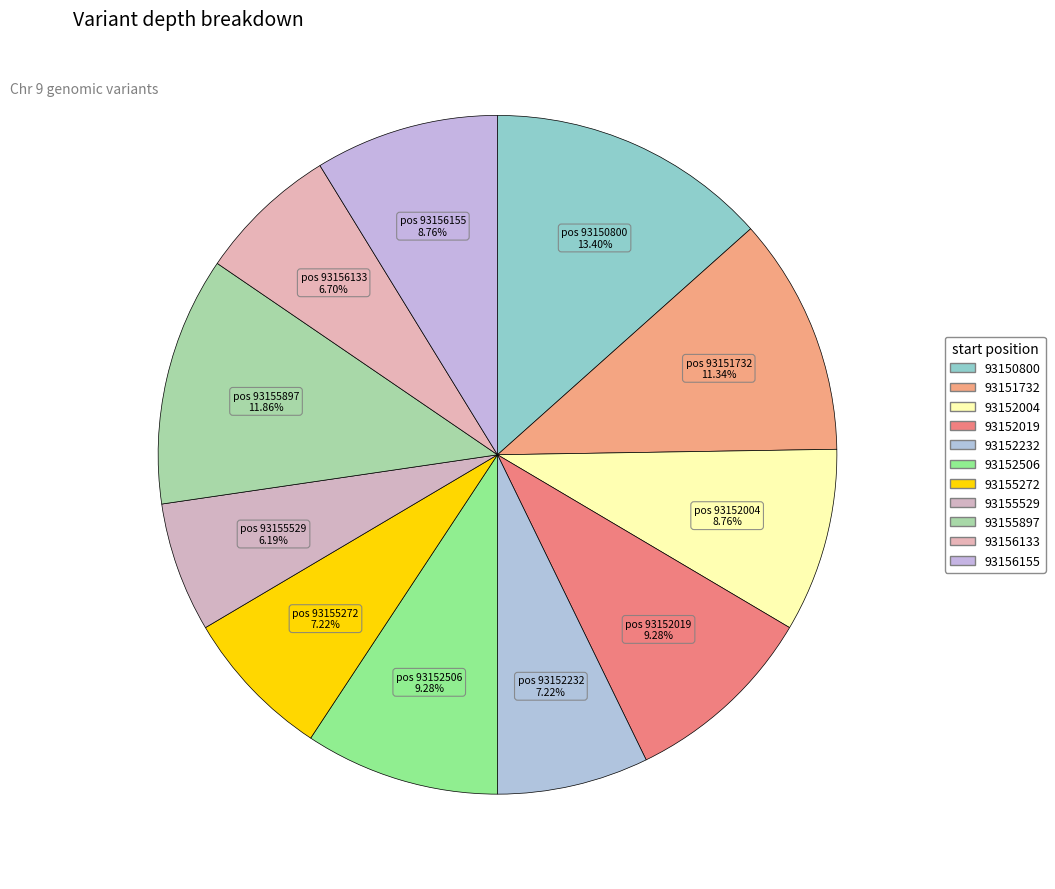

Is it true that 93155897 is 19% of the pie?

False